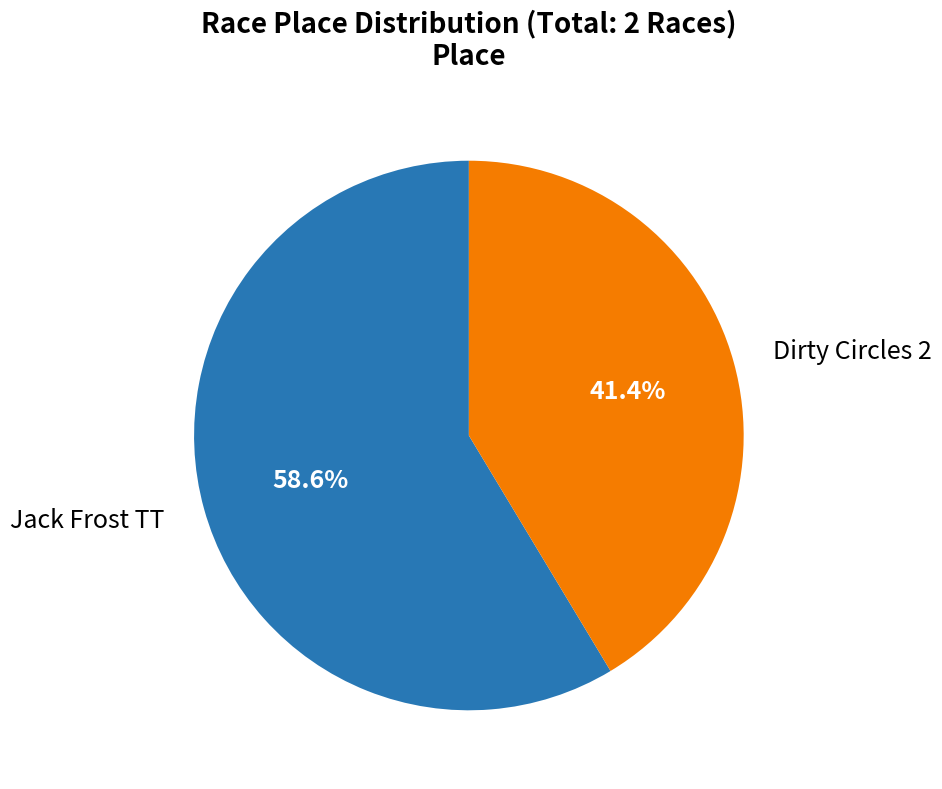

Between Dirty Circles 2 and Jack Frost TT, which is larger?

Jack Frost TT